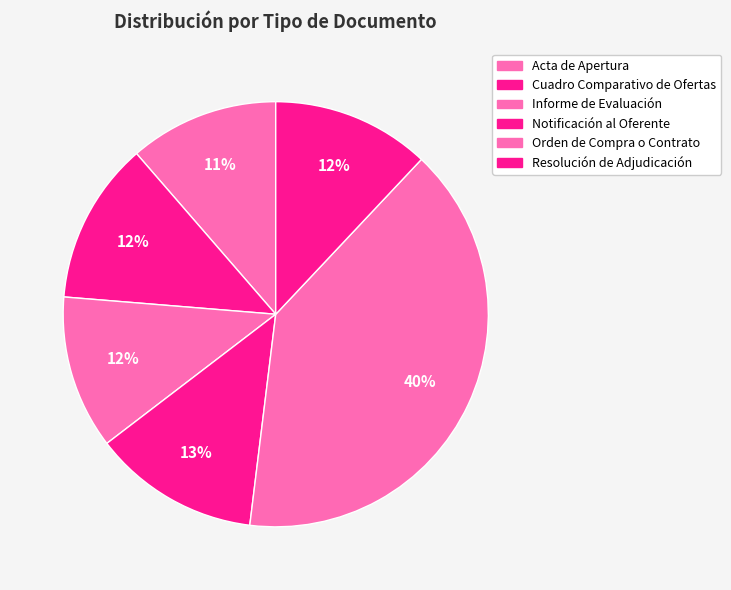

The Resolución de Adjudicación slice represents 12% of the pie. True or false?

True